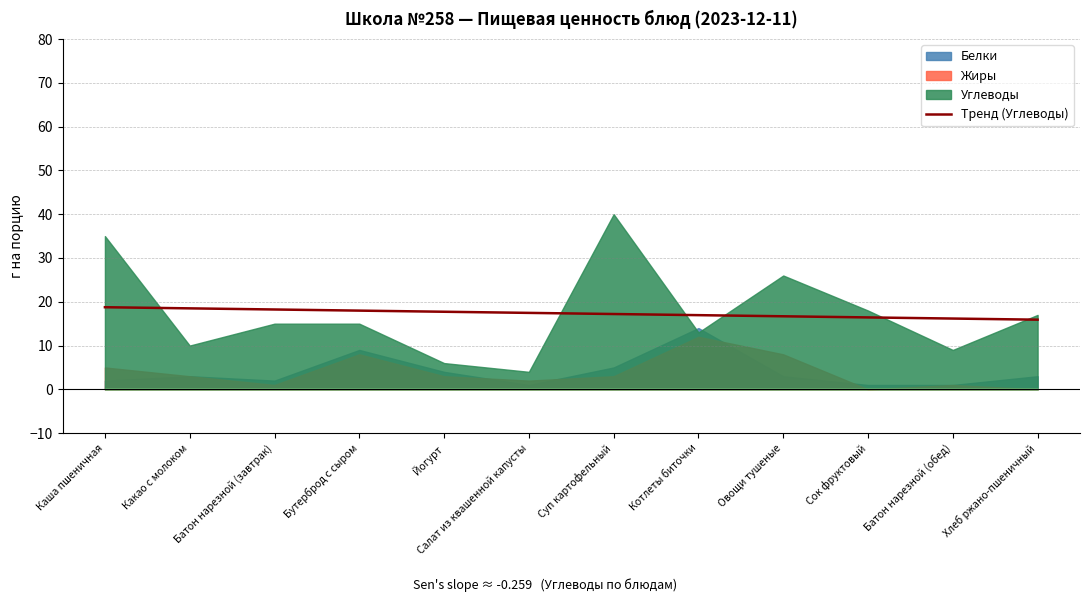

What is the highest value of the Тренд (Углеводы) series?

18.8